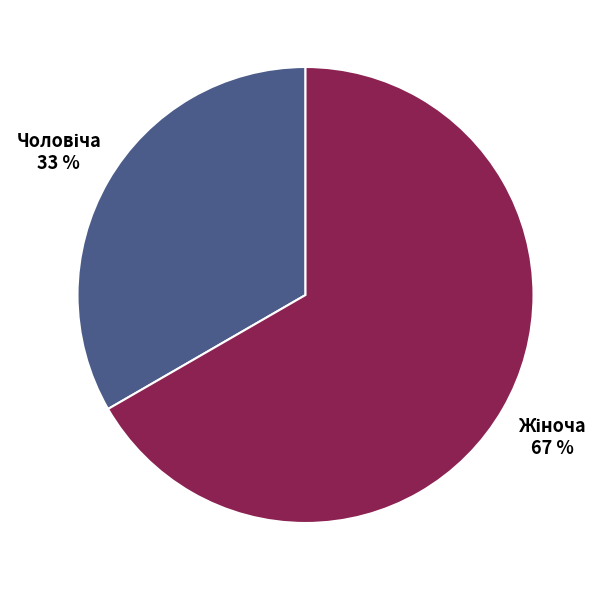

Does any single category account for the majority?

Yes